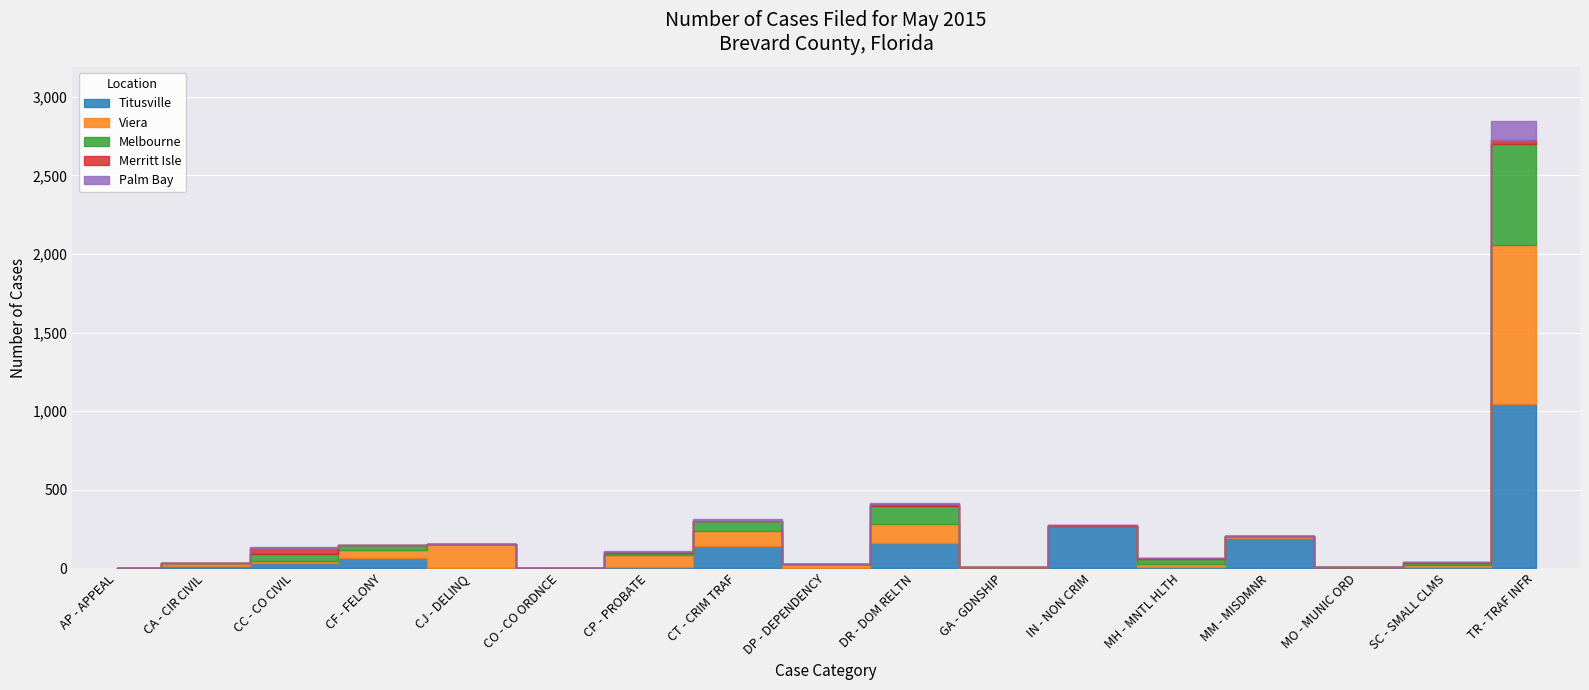

Is the value of Merritt Isle at MH - MNTL HLTH greater than the value of Palm Bay at MO - MUNIC ORD?

Yes